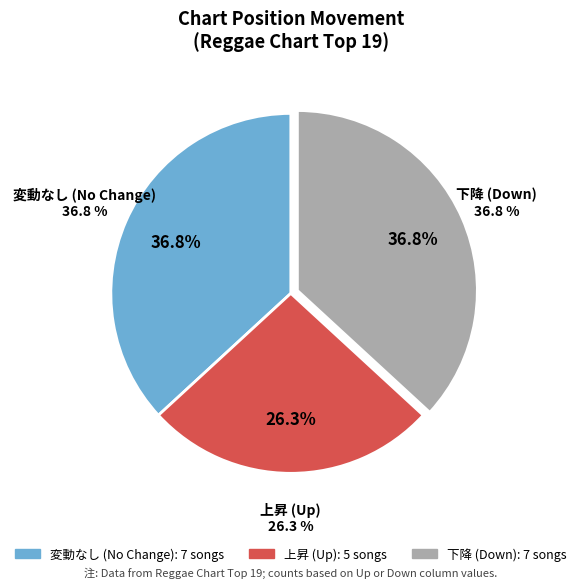

What is the total percentage of - and down?

63.2%